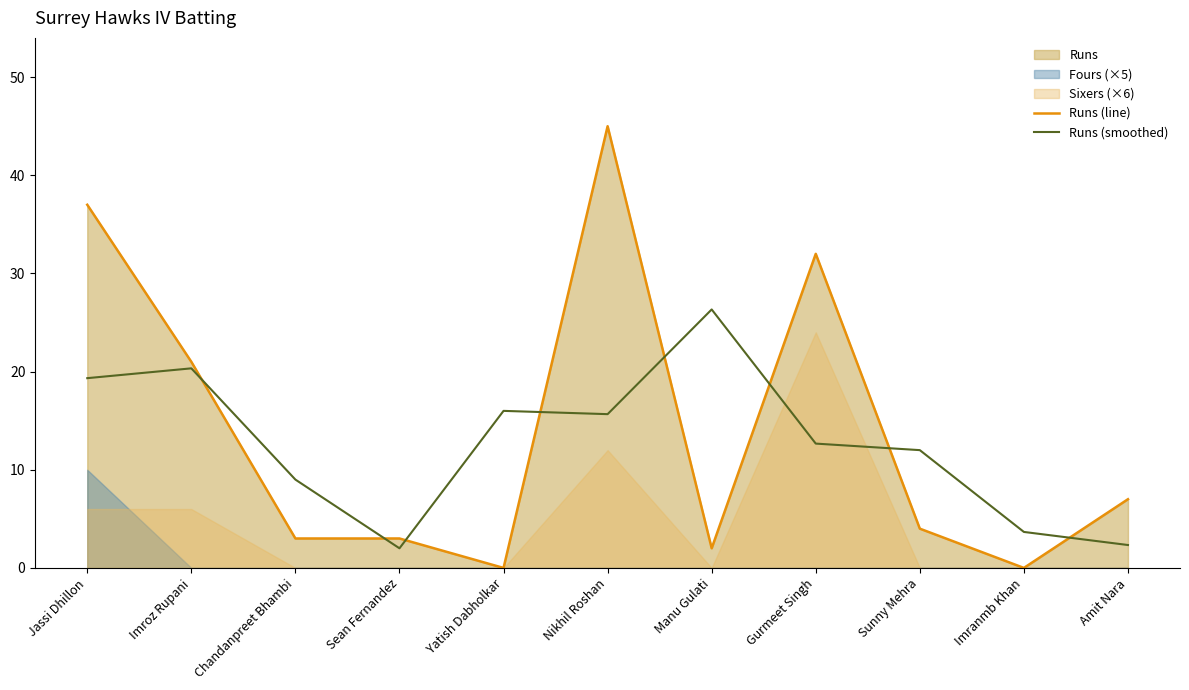

Which label corresponds to the largest value in the chart?

Nikhil Roshan